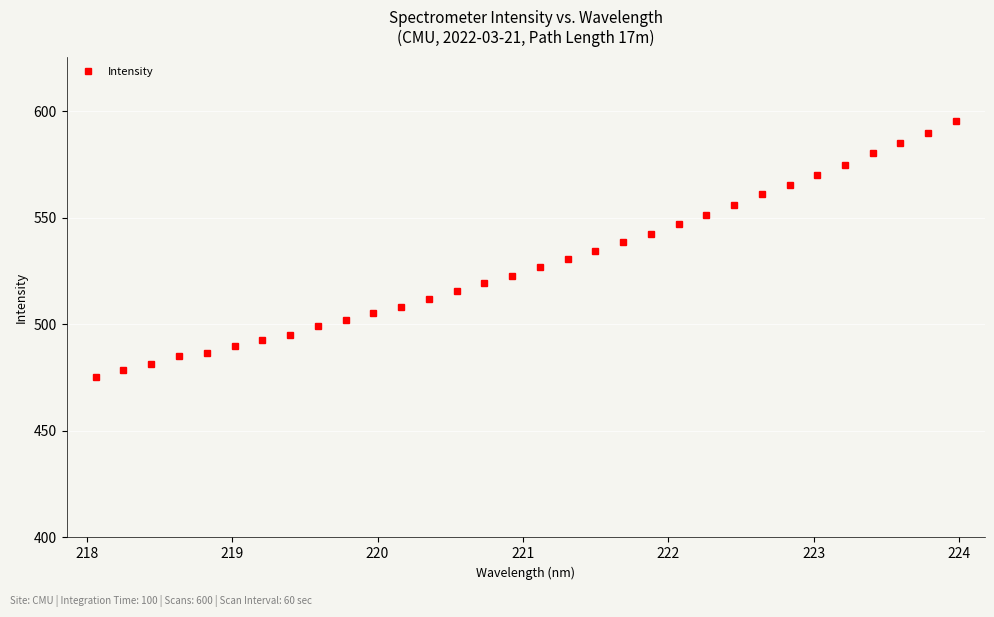

What is the difference between the second highest and second lowest values?

111.2